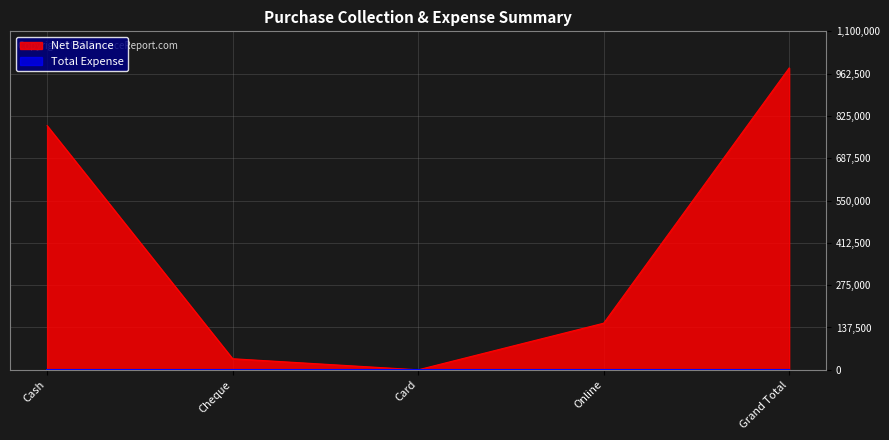

The value at Card is 0. True or false?

True